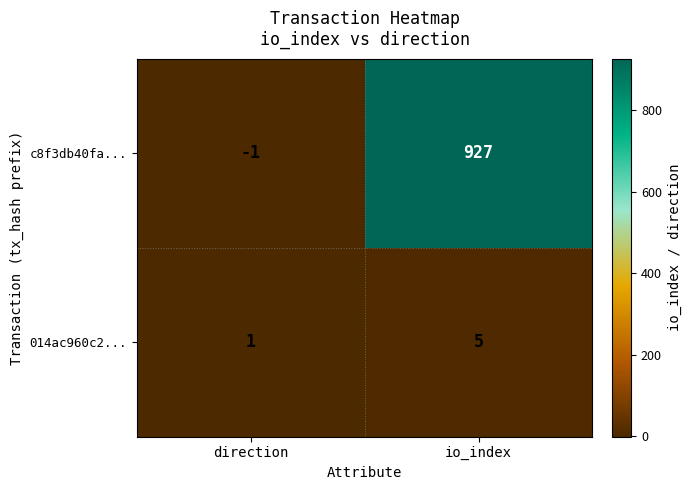

What is the greatest value displayed?

927